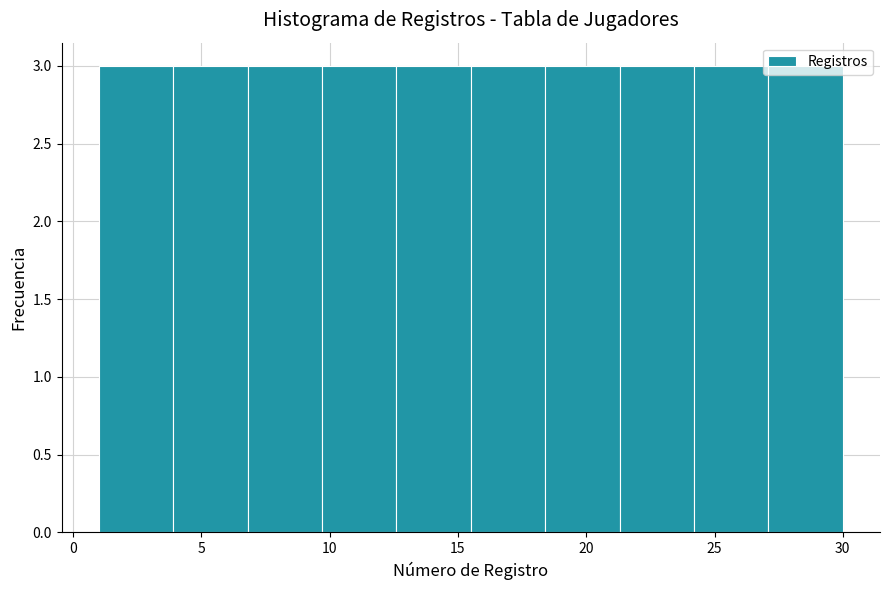

Reading left to right, list every bar in this chart as the range it spans on the x-axis followed by its height. Neither the bar edges nor the heights are printed on the chart, so give them approximately, as read against the axes.

1.0 to 3.9: 3
3.9 to 6.8: 3
6.8 to 9.7: 3
9.7 to 12.6: 3
12.6 to 15.5: 3
15.5 to 18.4: 3
18.4 to 21.3: 3
21.3 to 24.2: 3
24.2 to 27.1: 3
27.1 to 30.0: 3